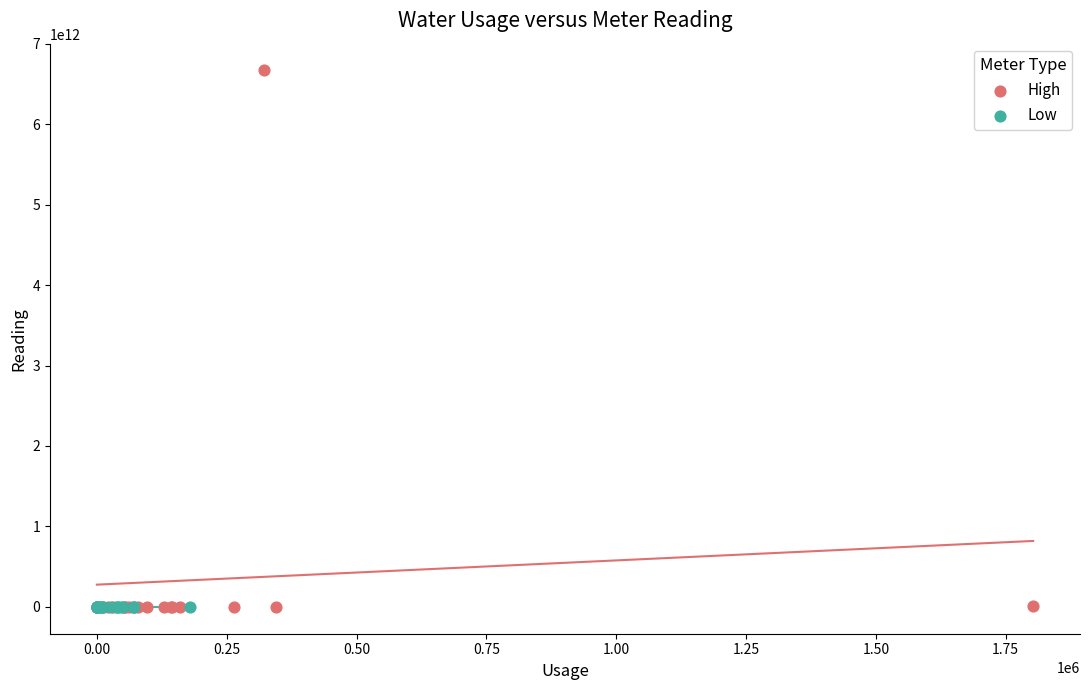

Which series reaches the maximum Y coordinate?

High